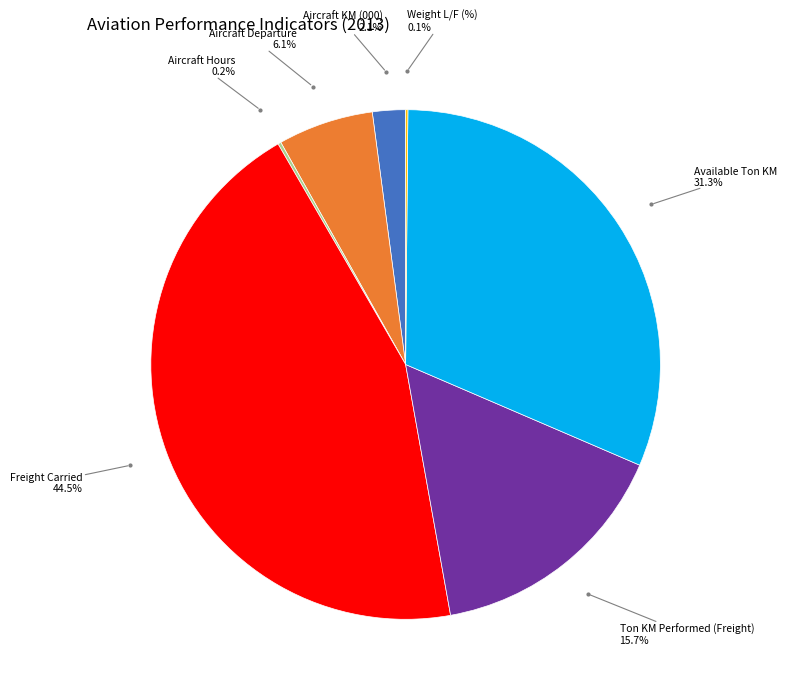

Is there any slice that represents more than half of the pie?

No